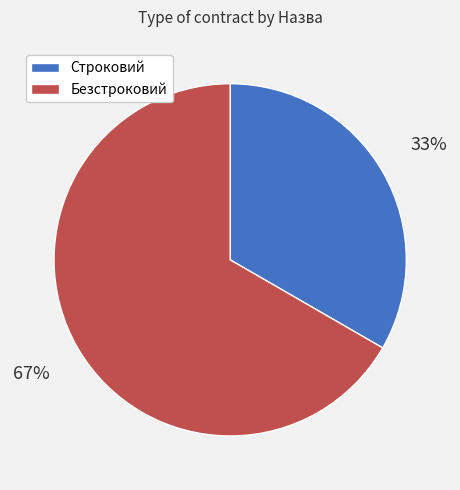

Which category has the biggest portion of the pie?

Безстроковий